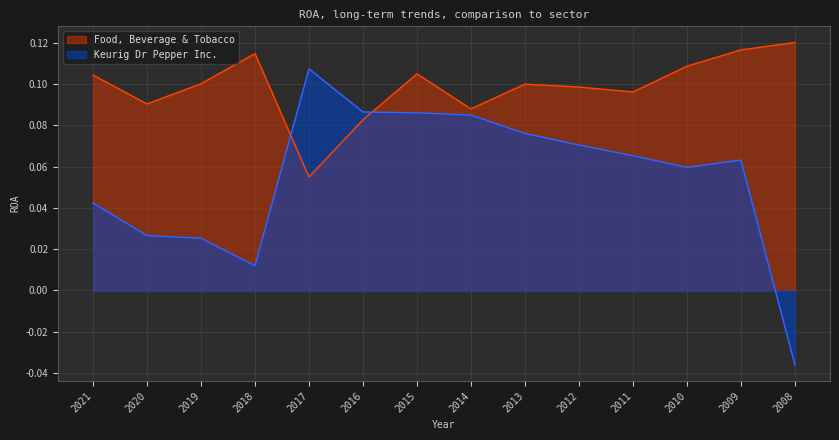

Which series has the widest spread of values?

Keurig Dr Pepper Inc.